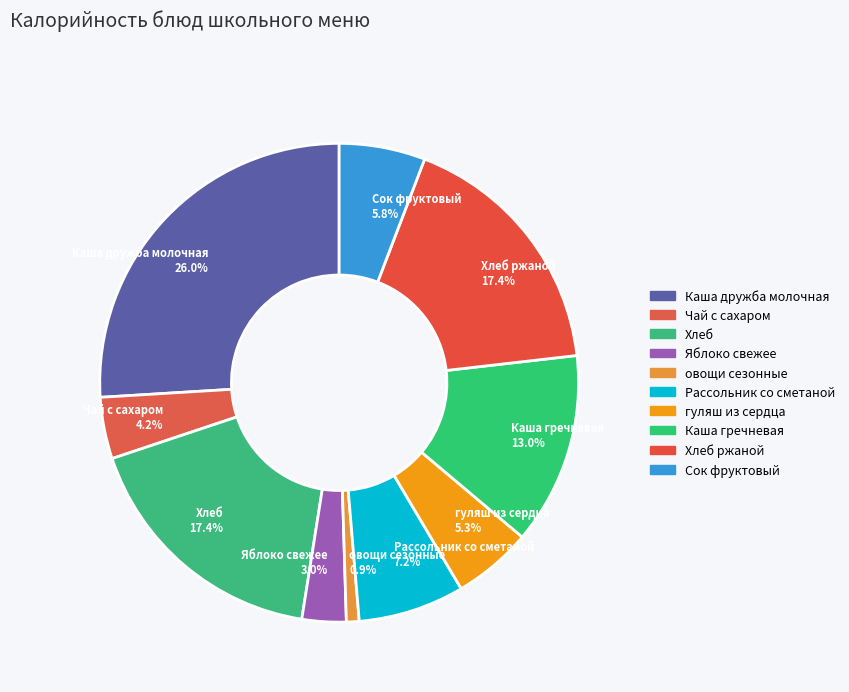

Do Каша дружба молочная 26.0% and гуляш из сердца 5.3% together represent more than half of the pie?

No